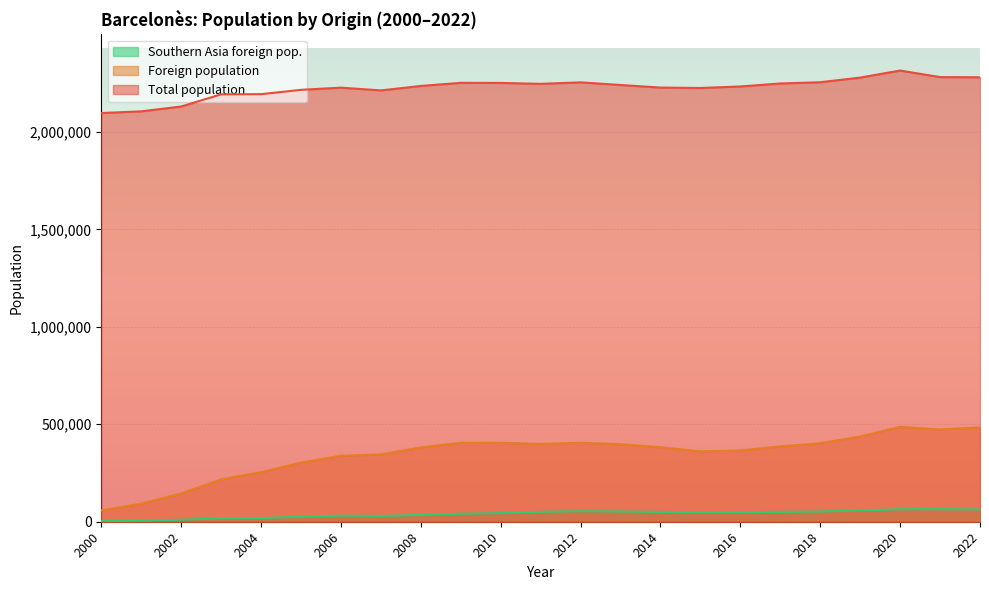

What are all the series names shown in the legend?

Southern Asia foreign pop., Foreign population, Total population